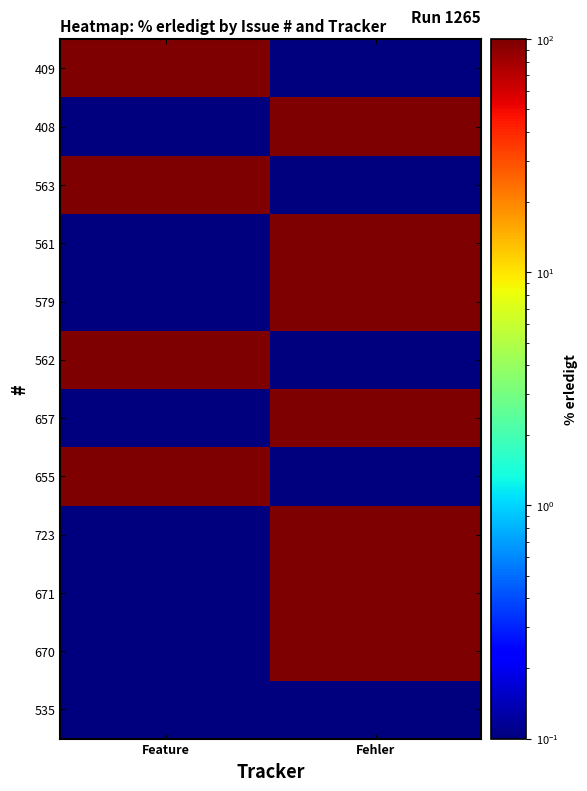

How many series are shown in this chart?

12